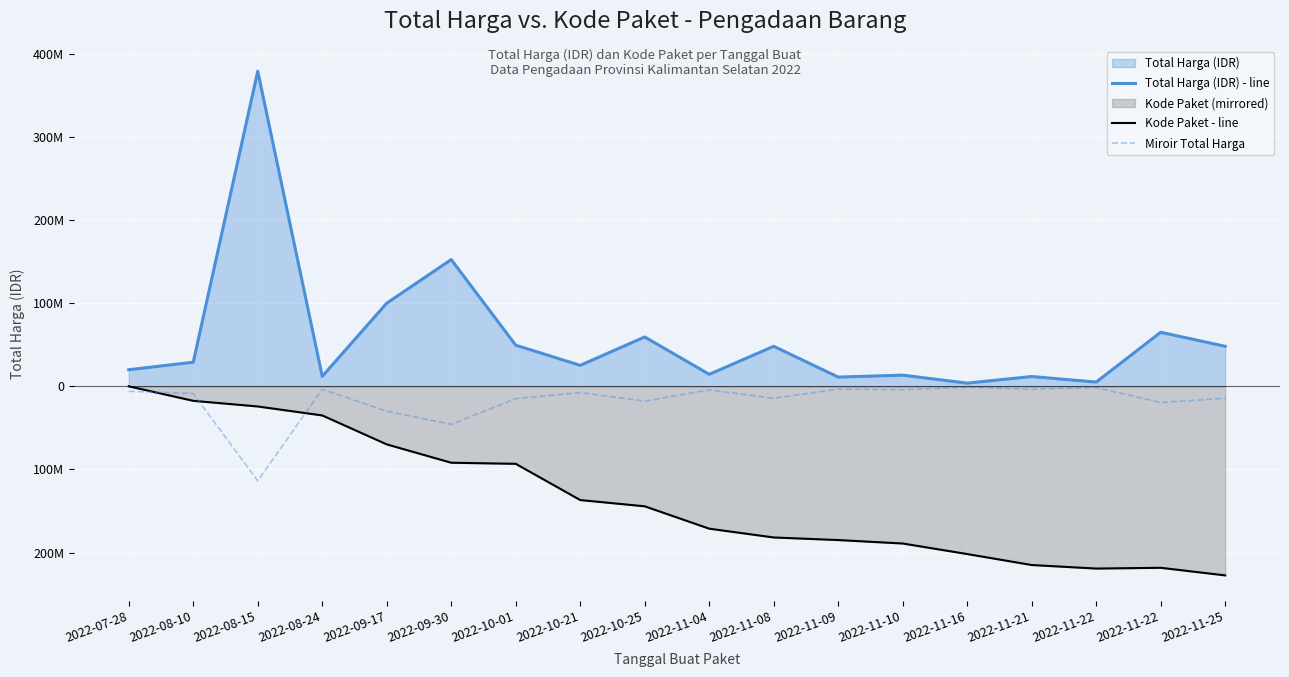

What is the greatest value displayed?

379075000.0